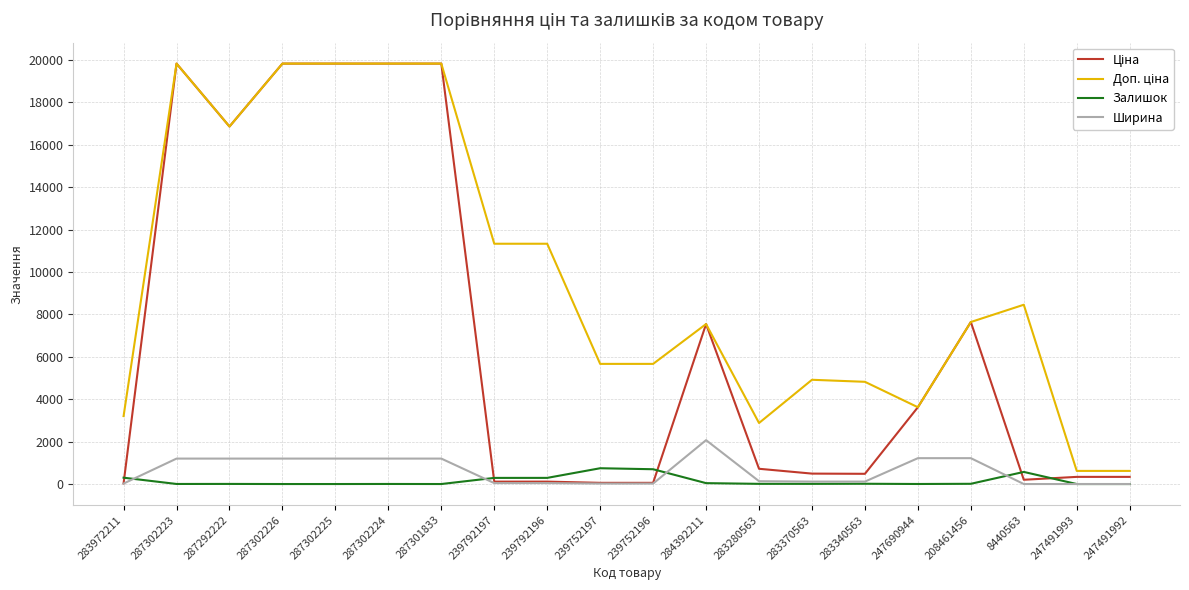

Which category has the highest value in the Ширина series?

284392211